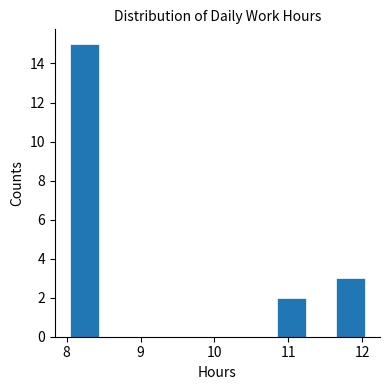

Which range on the x-axis has the tallest bar?

8.04 to 8.44